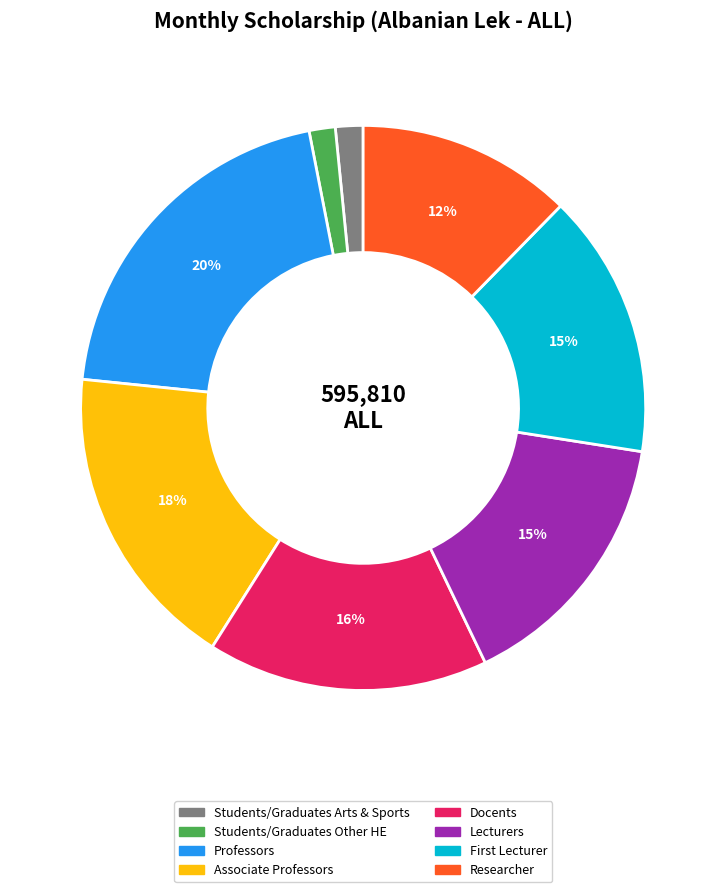

Combined, do Researcher and Associate Professors account for over 50%?

No